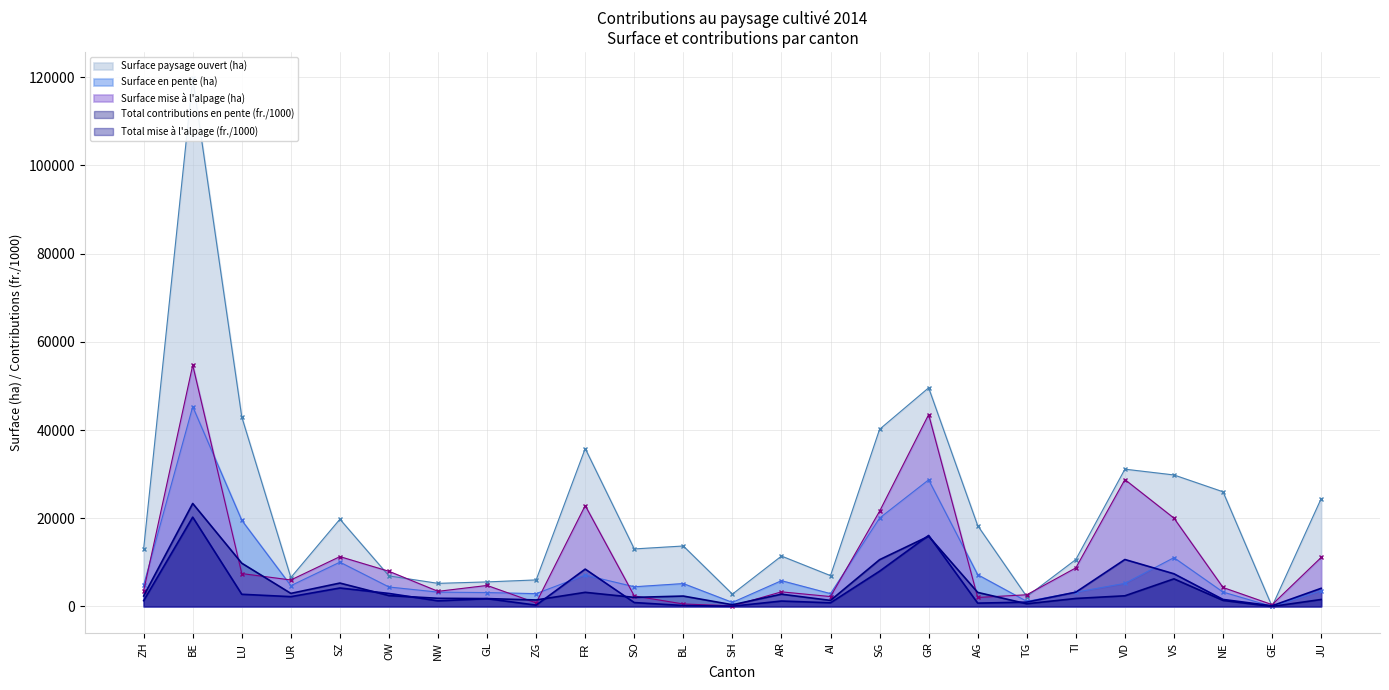

Reading right to left, list all the values displayed in this chart.

Surface paysage ouvert (ha): JU=24437.0	GE=12.0	NE=26000.0	VS=29817.0	VD=31130.0	TI=10640.0	TG=2230.0	AG=18320.0	GR=49582.0	SG=40173.0	AI=6988.0	AR=11424.0	SH=2797.0	BL=13707.0	SO=13042.0	FR=35813.0	ZG=6014.0	GL=5565.0	NW=5234.0	OW=6924.0	SZ=19785.0	UR=6558.0	LU=42968.0	BE=119740.0	ZH=13112.0
Surface en pente (ha): JU=3556.0	GE=0.0	NE=3260.0	VS=11063.7	VD=5234.1	TI=3237.3	TG=1157.5	AG=7198.1	GR=28713.4	SG=20048.2	AI=2907.4	AR=5844.6	SH=918.5	BL=5189.2	SO=4463.1	FR=7112.2	ZG=2906.9	GL=3146.6	NW=3246.4	OW=4410.5	SZ=10045.0	UR=4713.9	LU=19534.6	BE=45312.8	ZH=4823.8
Total contributions en pente (fr.): JU=1576.4	GE=0.0	NE=1373.5	VS=6258.4	VD=2415.4	TI=1812.1	TG=610.0	AG=3182.7	GR=15922.4	SG=10605.1	AI=1370.7	AR=2780.2	SH=387.9	BL=2355.0	SO=2058.3	FR=3201.7	ZG=1470.8	GL=1779.2	NW=1851.3	OW=2458.6	SZ=5303.3	UR=2962.9	LU=9805.4	BE=23352.9	ZH=2372.3
Surface mise à l'alpage (ha): JU=11107.7	GE=409.0	NE=4297.9	VS=20027.6	VD=28770.9	TI=8746.7	TG=2648.5	AG=2033.5	GR=43512.2	SG=21595.1	AI=2240.2	AR=3309.1	SH=138.4	BL=558.0	SO=2383.6	FR=22884.2	ZG=803.4	GL=4761.3	NW=3427.4	OW=7968.9	SZ=11299.8	UR=6001.8	LU=7456.8	BE=54732.1	ZH=3545.6
Total mise à l'alpage (fr.): JU=4109.9	GE=151.3	NE=1590.2	VS=7410.2	VD=10645.2	TI=3236.3	TG=980.0	AG=752.4	GR=16099.5	SG=7990.2	AI=828.9	AR=1224.4	SH=51.2	BL=206.4	SO=881.9	FR=8467.1	ZG=297.2	GL=1761.7	NW=1268.1	OW=2948.5	SZ=4180.9	UR=2220.7	LU=2759.0	BE=20250.8	ZH=1311.9